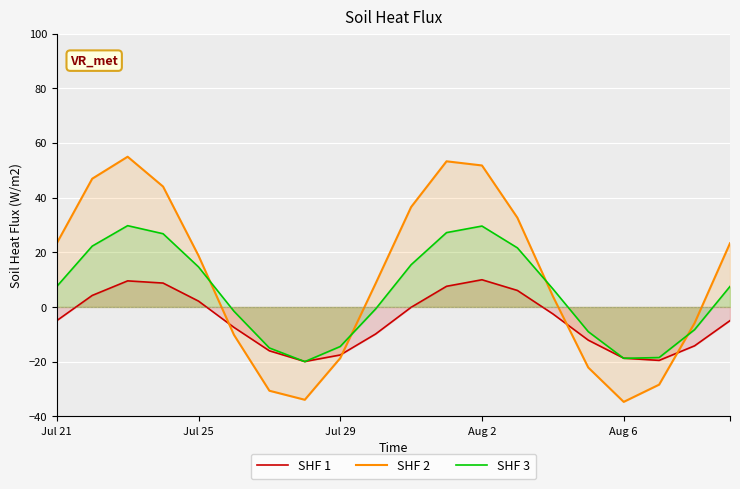

What is the value of the SHF 1 point at the 9th from the left?

-17.6